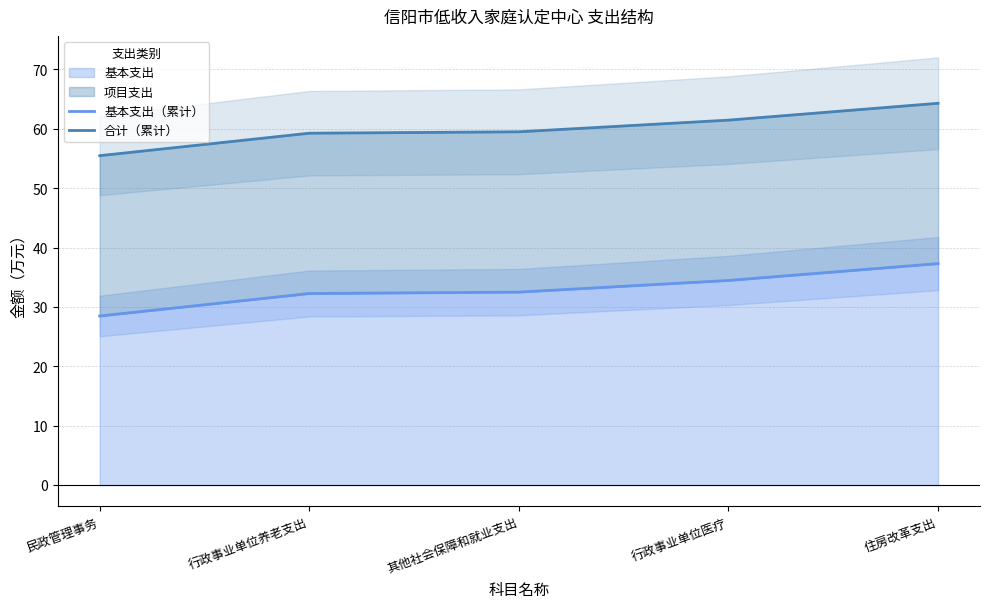

What is the difference between the 合计（累计） values at 行政事业单位医疗 and 其他社会保障和就业支出?

2.0